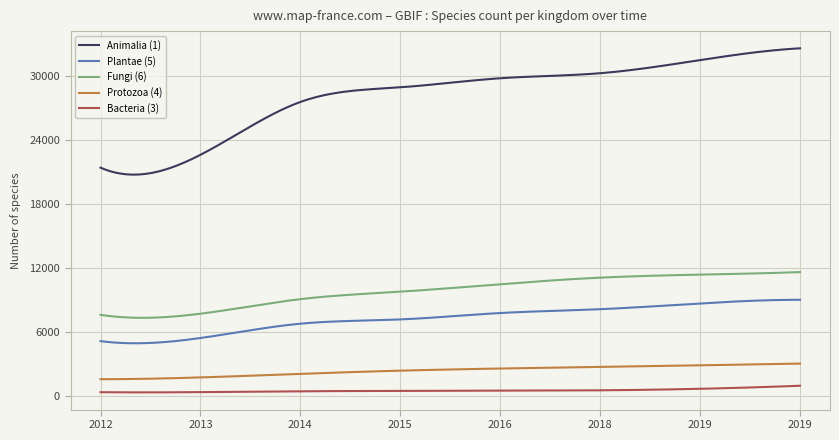

How many lines are shown in the chart?

5